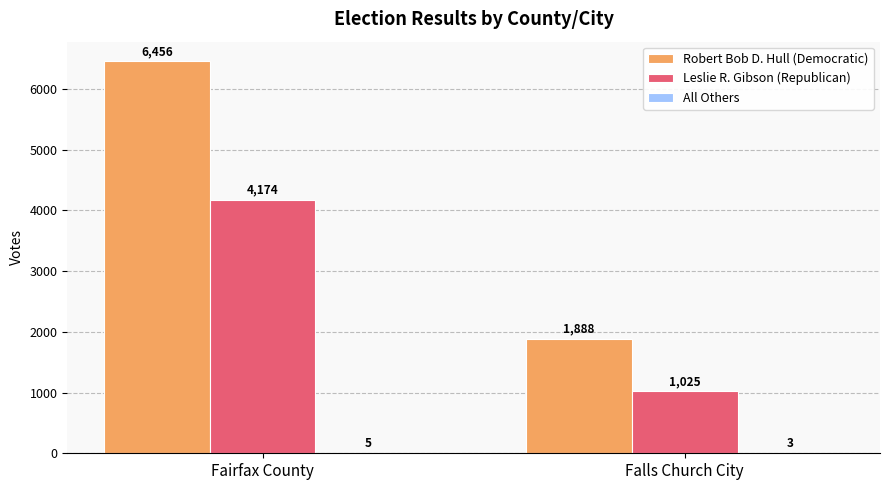

Count the number of data series in this chart.

3